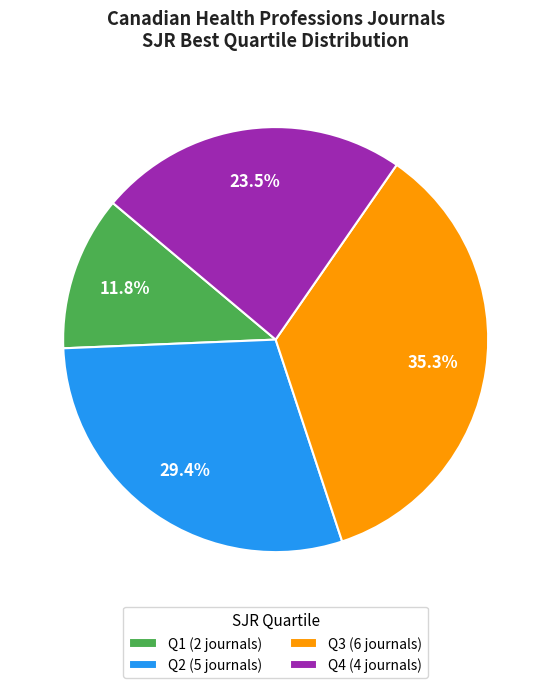

Which slice is the largest?

Q3